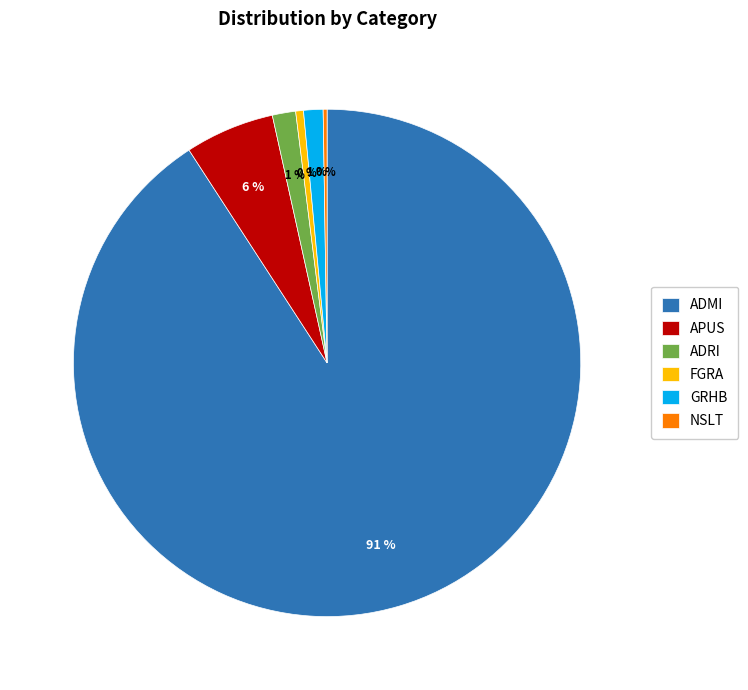

Combined, do ADMI and FGRA account for over 50%?

Yes